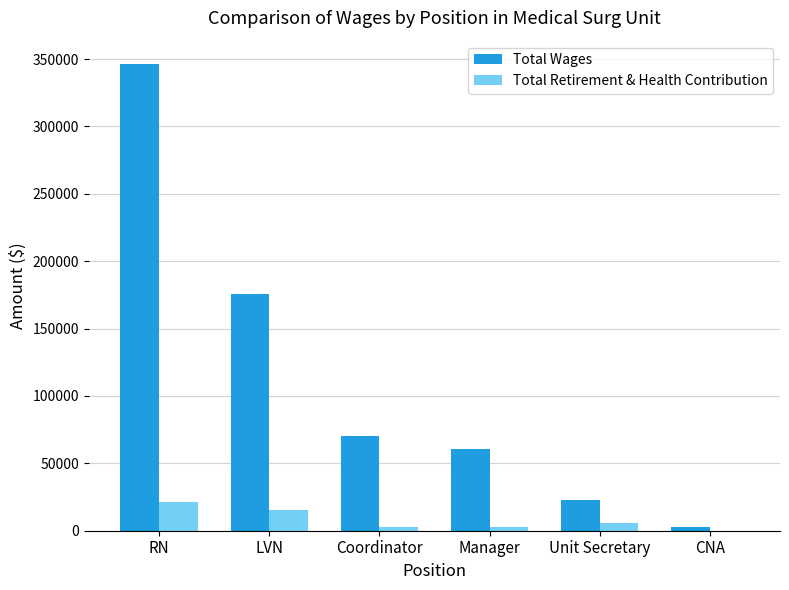

What is the average value of the Total Retirement & Health Contribution series?

8038